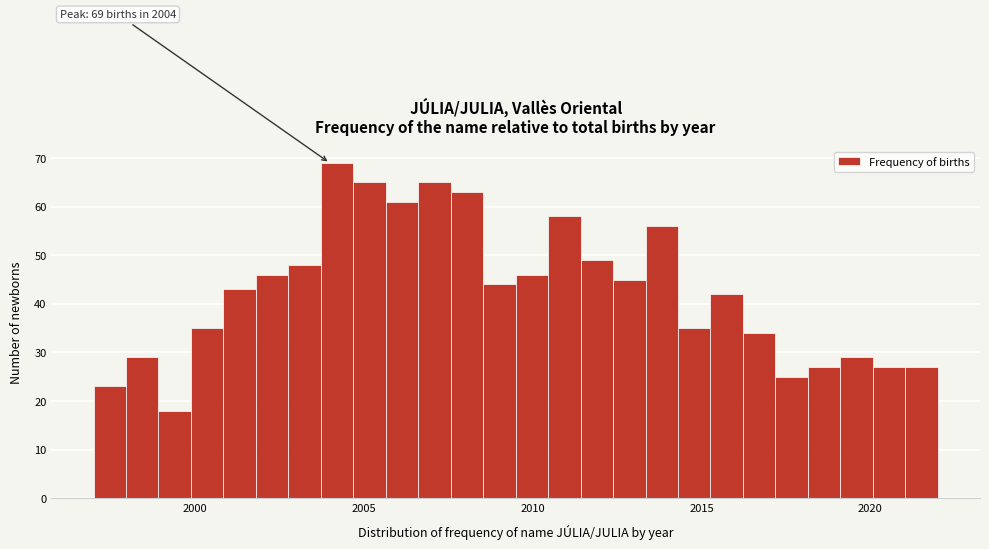

Around what value on the x-axis is the tallest bar? Give the approximate position of its centre, as read against the axis.

2004.0